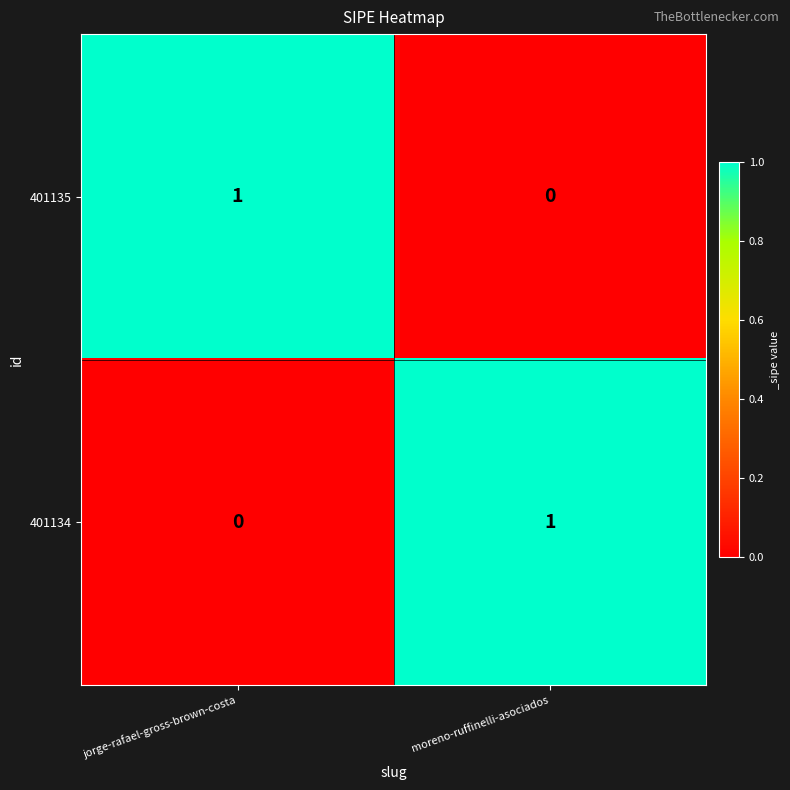

The 401134 series shows 2 at moreno-ruffinelli-asociados. True or false?

False